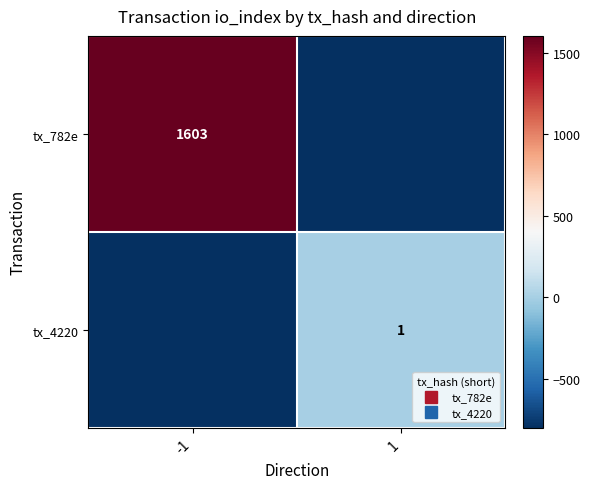

Which series has the widest spread of values?

tx_782e